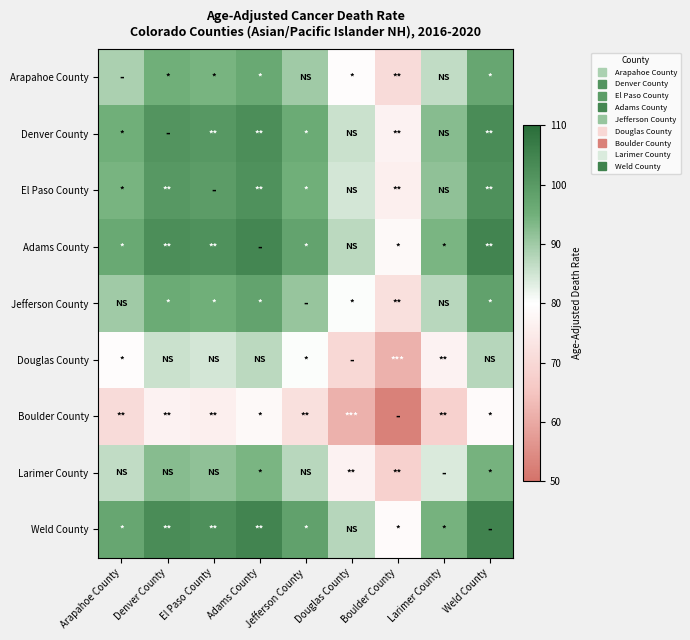

Reading left to right, what are all the values shown in this chart?

Arapahoe County: Arapahoe County=88.9	Denver County=95.0	El Paso County=94.2	Adams County=96.6	Jefferson County=90.0	Douglas County=79.4	Boulder County=70.8	Larimer County=86.3	Weld County=97.0
Denver County: Arapahoe County=95.0	Denver County=101.1	El Paso County=100.2	Adams County=102.7	Jefferson County=96.0	Douglas County=85.5	Boulder County=76.8	Larimer County=92.4	Weld County=103.1
El Paso County: Arapahoe County=94.2	Denver County=100.2	El Paso County=99.4	Adams County=101.8	Jefferson County=95.2	Douglas County=84.7	Boulder County=76.0	Larimer County=91.6	Weld County=102.2
Adams County: Arapahoe County=96.6	Denver County=102.7	El Paso County=101.8	Adams County=104.3	Jefferson County=97.7	Douglas County=87.1	Boulder County=78.5	Larimer County=94.0	Weld County=104.7
Jefferson County: Arapahoe County=90.0	Denver County=96.0	El Paso County=95.2	Adams County=97.7	Jefferson County=91.0	Douglas County=80.5	Boulder County=71.8	Larimer County=87.4	Weld County=98.0
Douglas County: Arapahoe County=79.4	Denver County=85.5	El Paso County=84.7	Adams County=87.1	Jefferson County=80.5	Douglas County=69.9	Boulder County=61.2	Larimer County=76.8	Weld County=87.5
Boulder County: Arapahoe County=70.8	Denver County=76.8	El Paso County=76.0	Adams County=78.5	Jefferson County=71.8	Douglas County=61.2	Boulder County=52.6	Larimer County=68.2	Weld County=78.8
Larimer County: Arapahoe County=86.3	Denver County=92.4	El Paso County=91.6	Adams County=94.0	Jefferson County=87.4	Douglas County=76.8	Boulder County=68.2	Larimer County=83.8	Weld County=94.4
Weld County: Arapahoe County=97.0	Denver County=103.1	El Paso County=102.2	Adams County=104.7	Jefferson County=98.0	Douglas County=87.5	Boulder County=78.8	Larimer County=94.4	Weld County=105.1